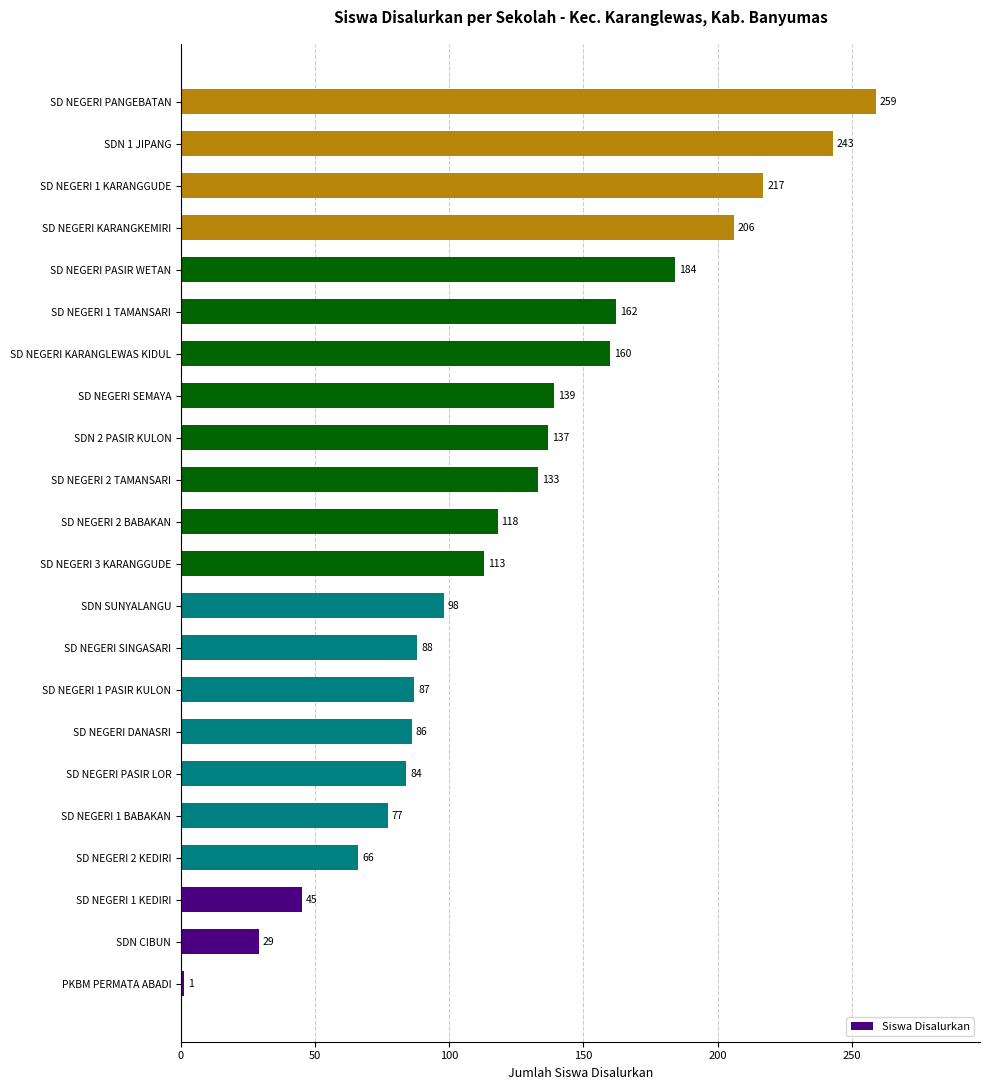

List the labels in order of value, largest first.

SD NEGERI PANGEBATAN, SDN 1 JIPANG, SD NEGERI 1 KARANGGUDE, SD NEGERI KARANGKEMIRI, SD NEGERI PASIR WETAN, SD NEGERI 1 TAMANSARI, SD NEGERI KARANGLEWAS KIDUL, SD NEGERI SEMAYA, SDN 2 PASIR KULON, SD NEGERI 2 TAMANSARI, SD NEGERI 2 BABAKAN, SD NEGERI 3 KARANGGUDE, SDN SUNYALANGU, SD NEGERI SINGASARI, SD NEGERI 1 PASIR KULON, SD NEGERI DANASRI, SD NEGERI PASIR LOR, SD NEGERI 1 BABAKAN, SD NEGERI 2 KEDIRI, SD NEGERI 1 KEDIRI, SDN CIBUN, PKBM PERMATA ABADI